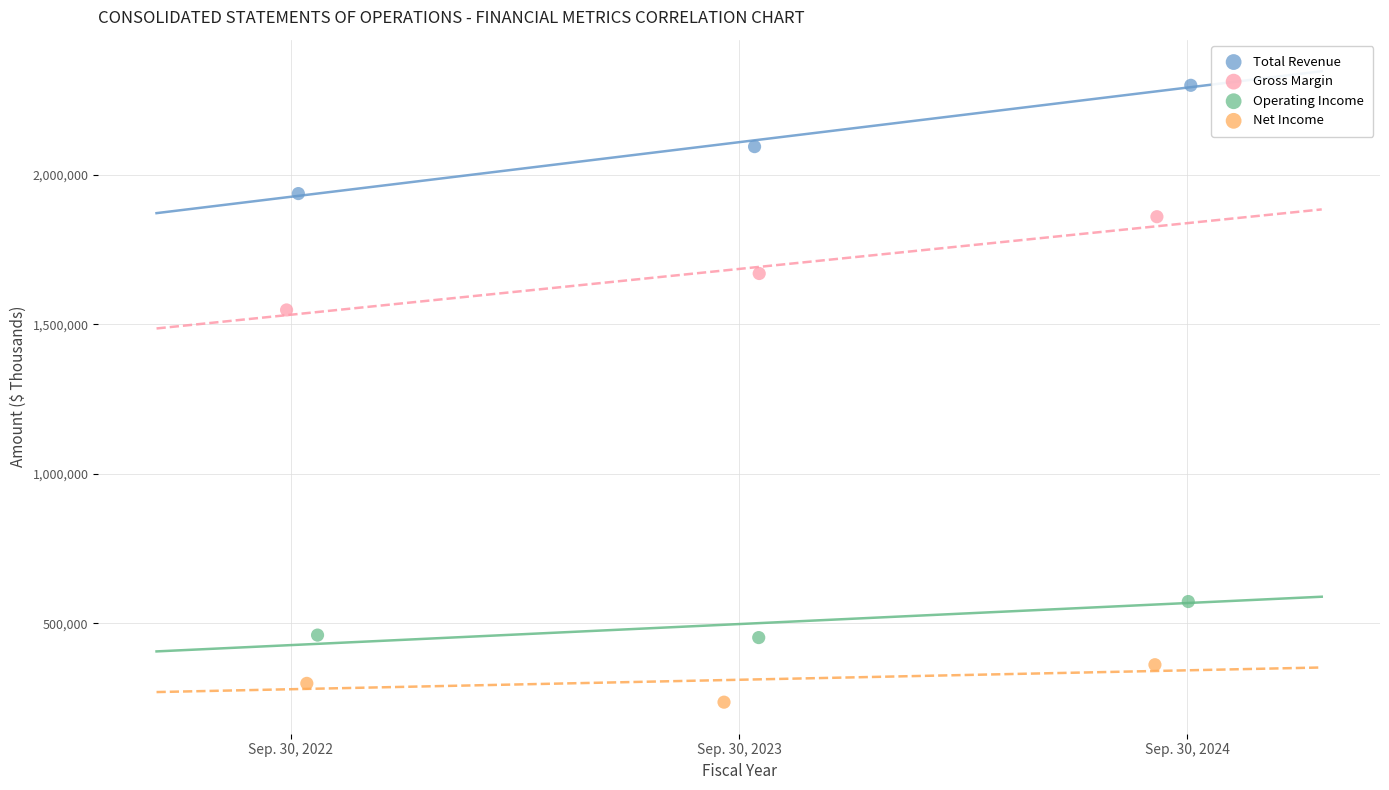

Which series contains the highest Y value?

Total Revenue